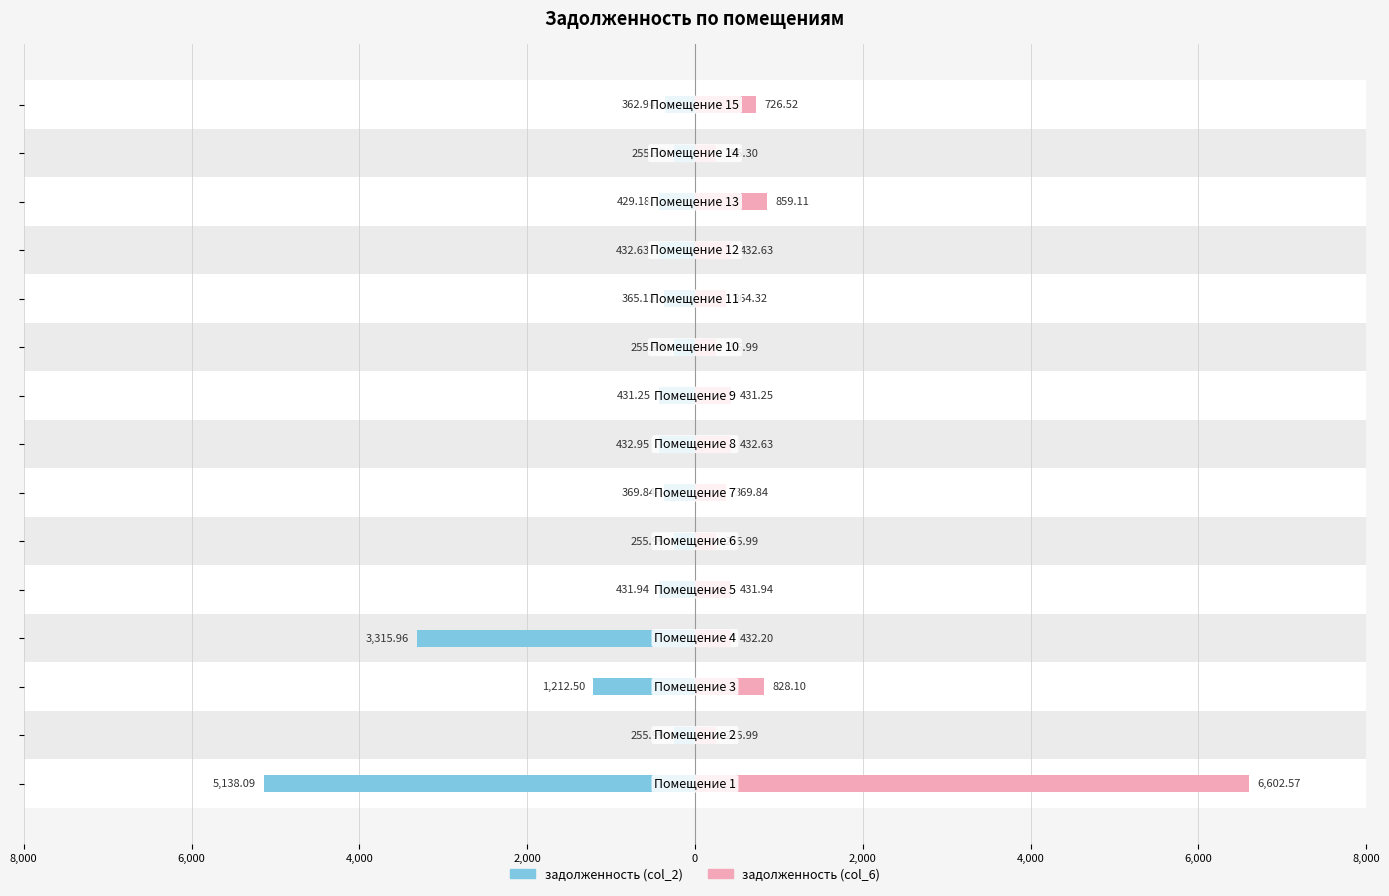

What is the spread (max minus min) of values at 0?

863.9